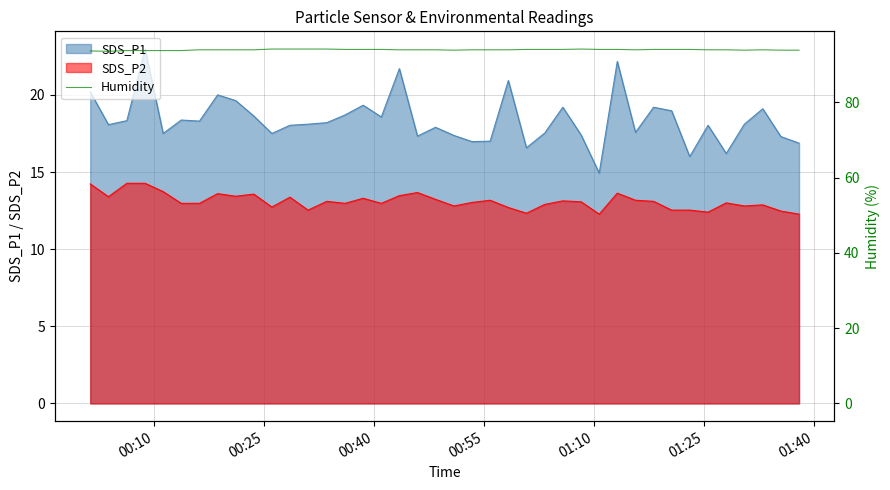

What value does the data have at 00:10?

93.7